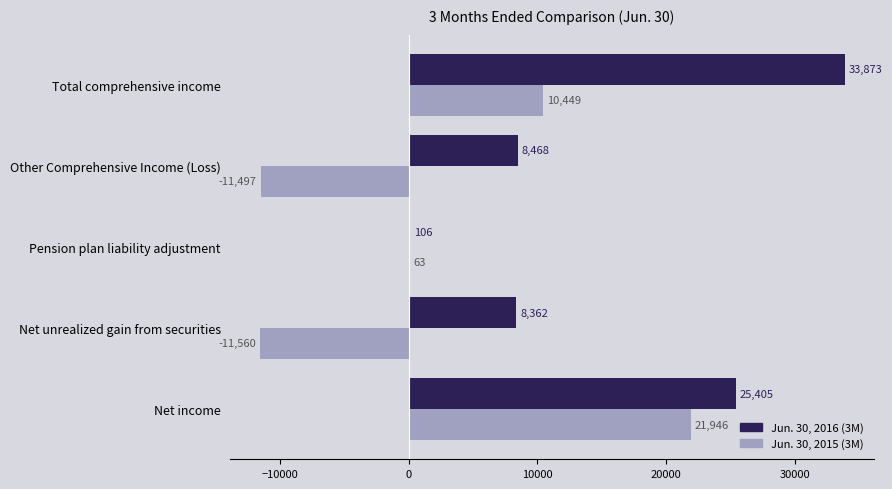

What is the greatest value displayed?

33873